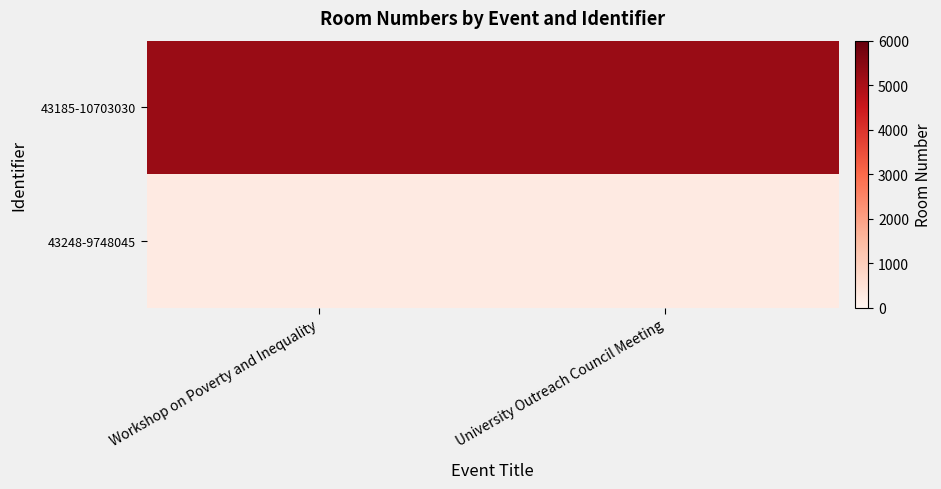

Rank the series at Workshop on Poverty and Inequality from lowest to highest value.

43248-9748045, 43185-10703030